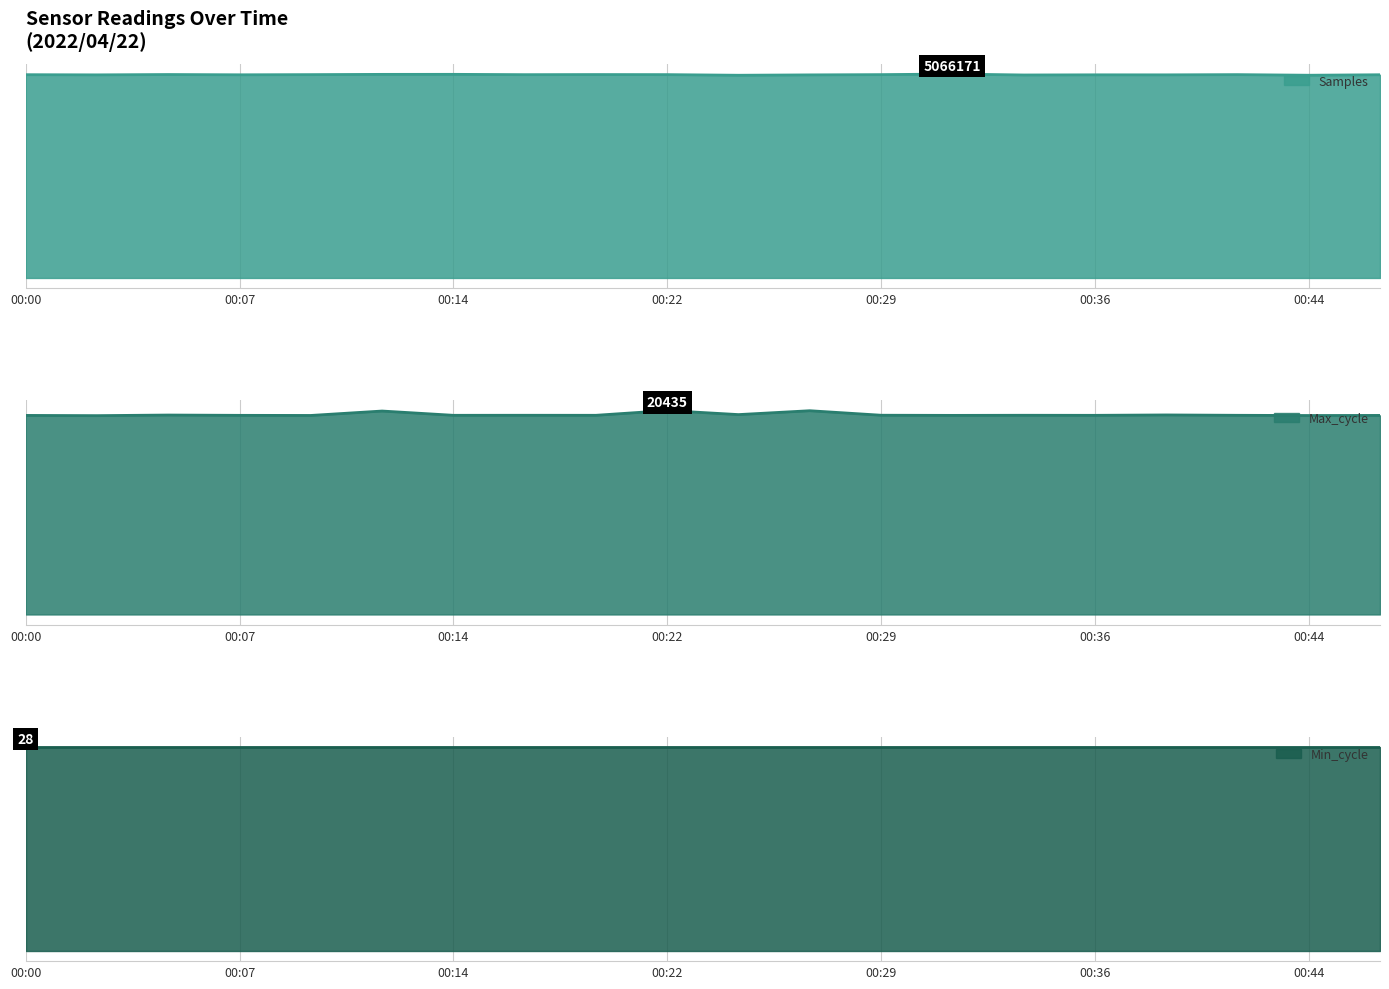

Which has a higher value, 00:22 or 00:36?

00:22